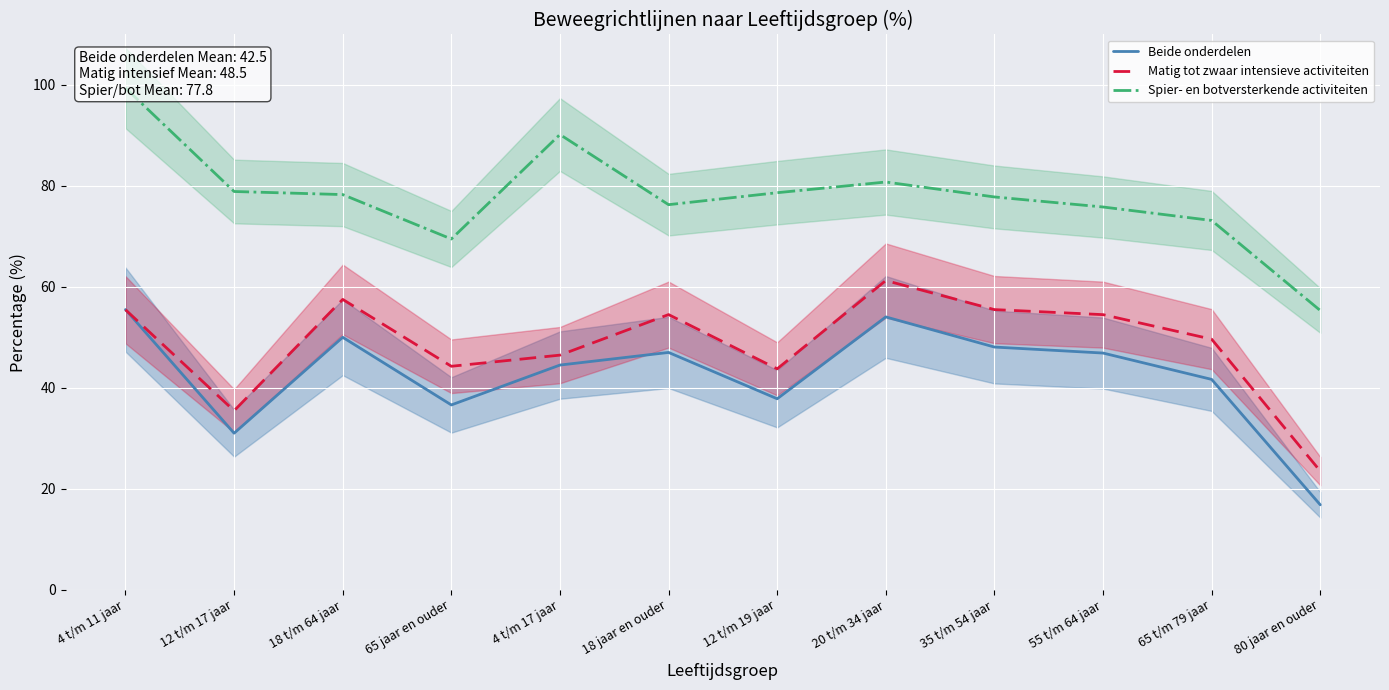

True or false: Matig tot zwaar intensieve activiteiten and Spier- en botversterkende activiteiten intersect in this chart.

False